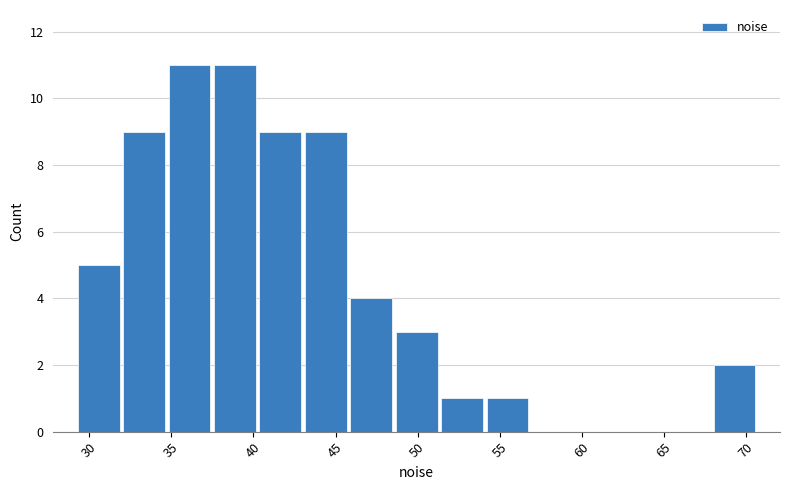

Reading left to right, list every bar in this chart as the range it spans on the x-axis followed by its height. Neither the bar edges nor the heights are printed on the chart, so give them approximately, as read against the axes.

29.0 to 32.0: 5
32.0 to 34.5: 9
34.5 to 37.5: 11
37.5 to 40.5: 11
40.5 to 43.0: 9
43.0 to 46.0: 9
46.0 to 48.5: 4
48.5 to 51.5: 3
51.5 to 54.0: 1
54.0 to 57.0: 1
57.0 to 59.5: 0
59.5 to 62.5: 0
62.5 to 65.0: 0
65.0 to 68.0: 0
68.0 to 70.5: 2